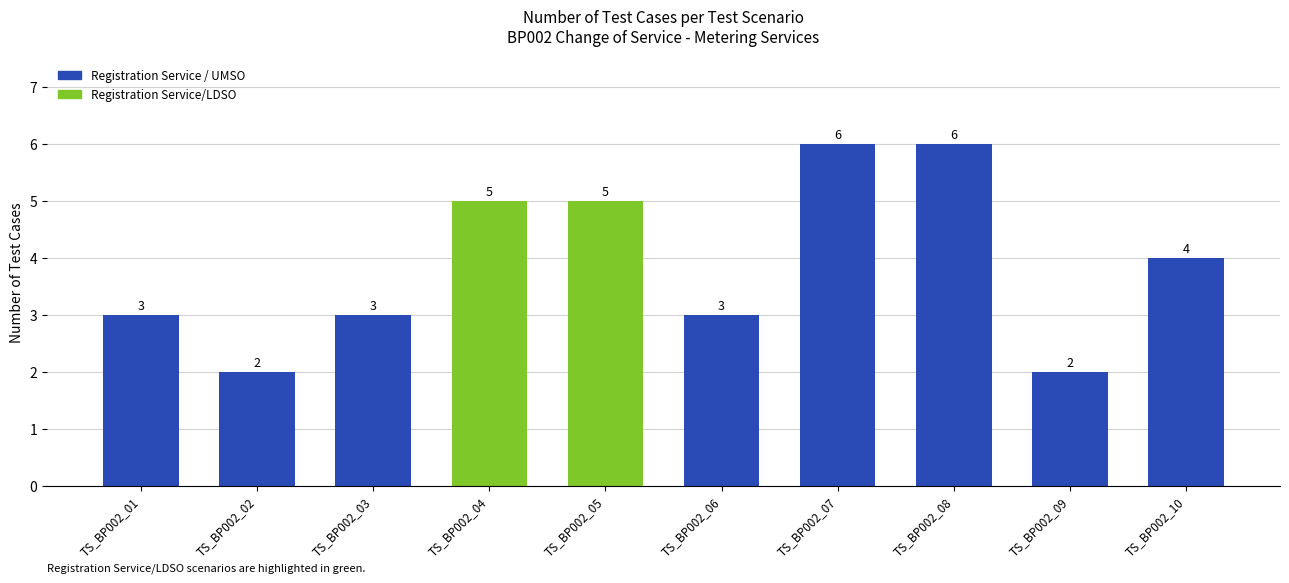

What is the greatest value displayed?

6